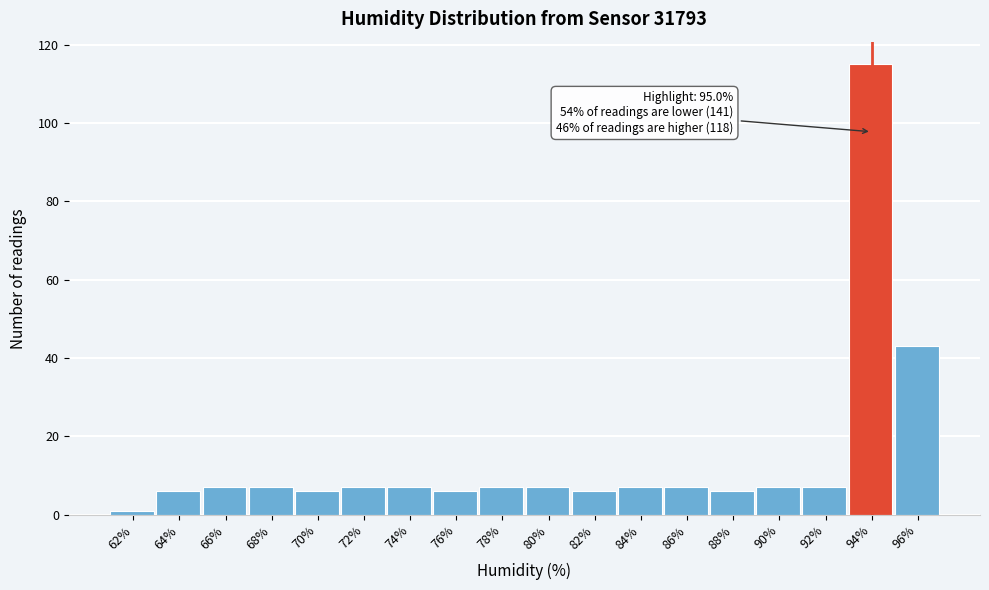

Reading left to right, transcribe all the data shown in this chart.

1	6	7	7	6	7	7	6	7	7	6	7	7	6	7	7	115	43